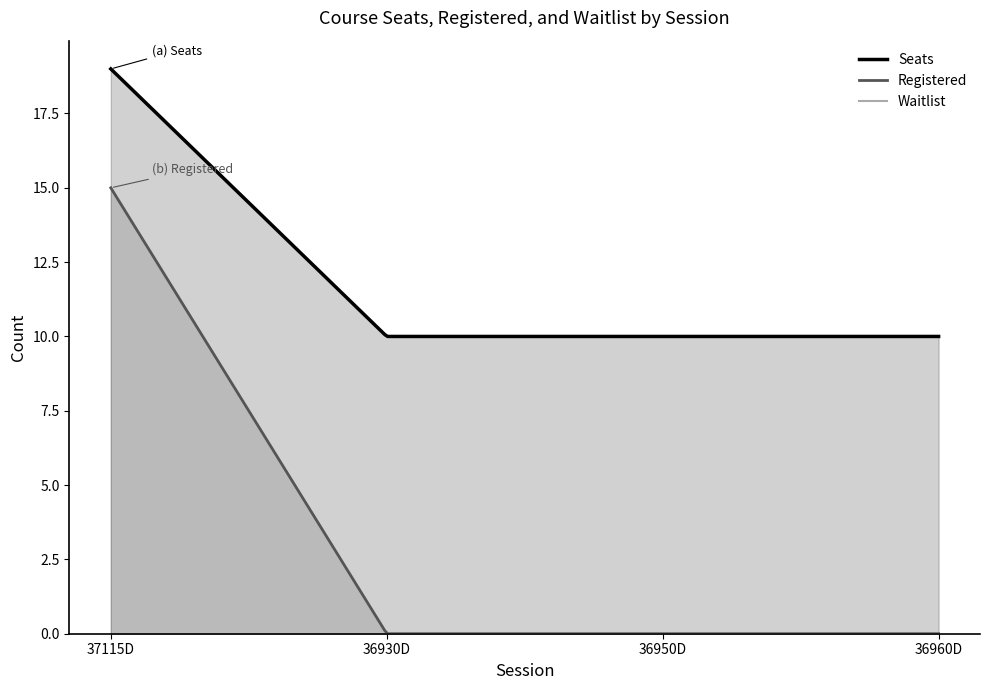

Which series has the largest total across all categories?

Seats